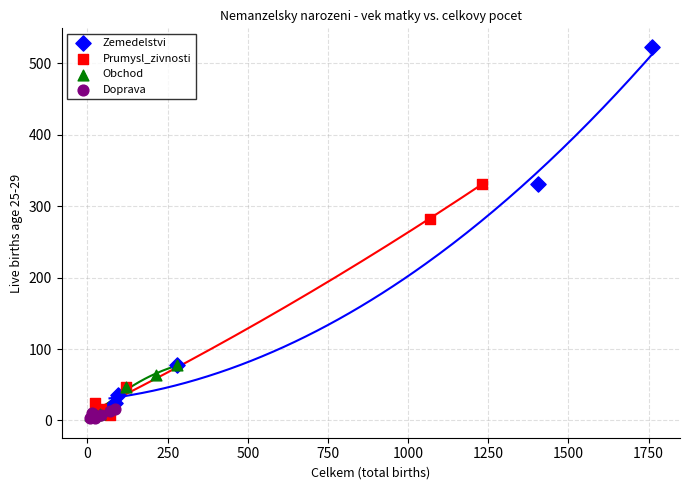

Which series contains the highest Y value?

Zemedelstvi